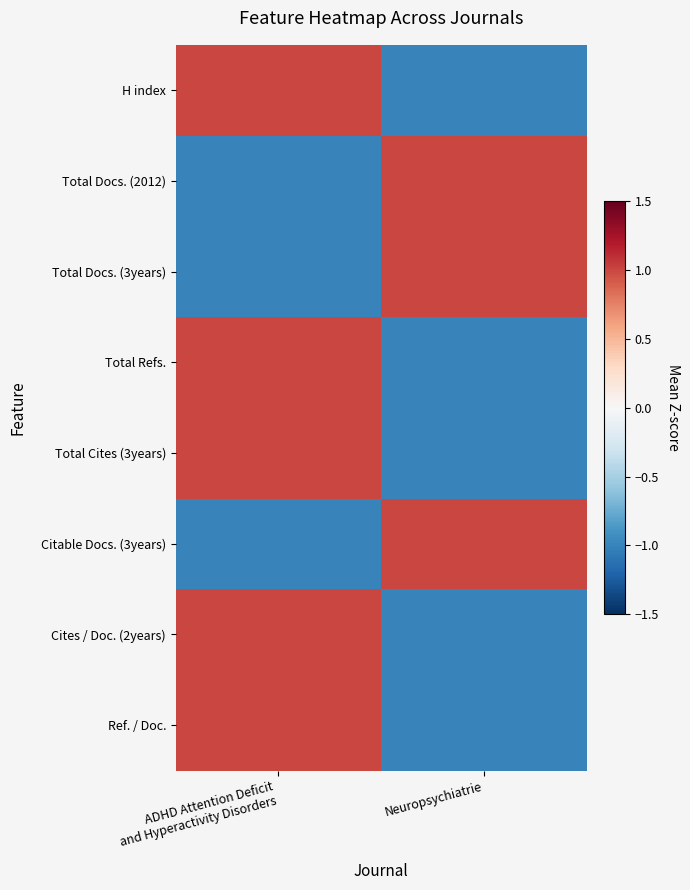

At how many categories does at least one series exceed 0?

2